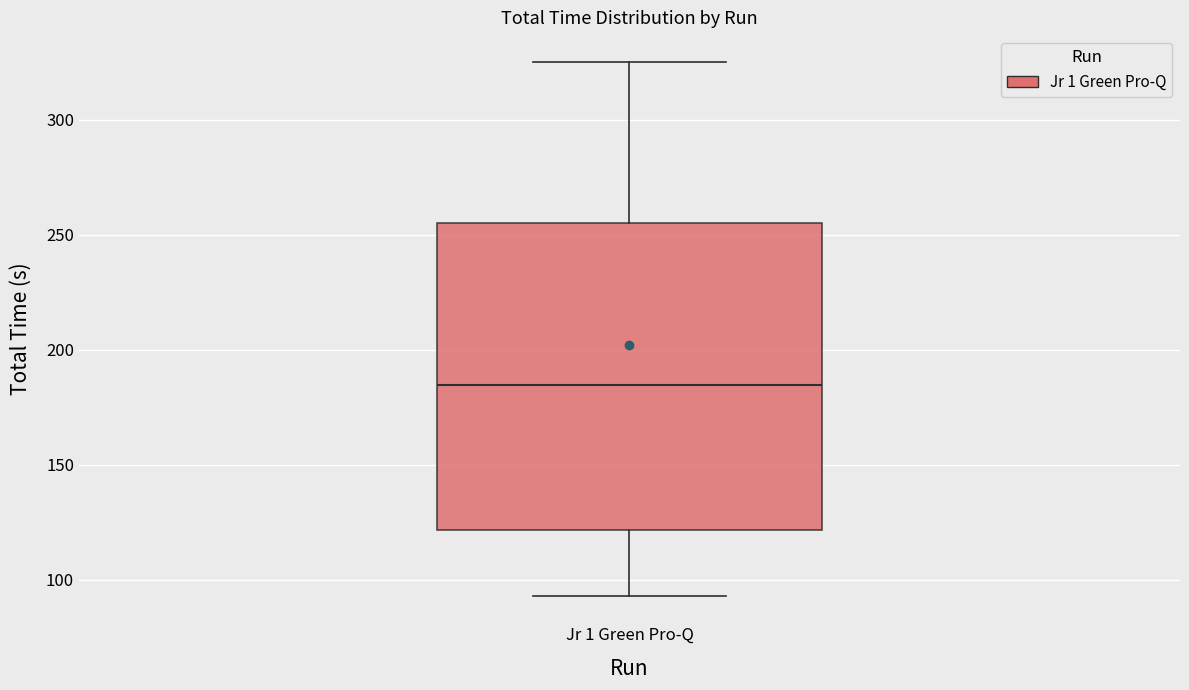

Where is the lower edge of the box for Jr 1 Green Pro-Q on the y-axis? The values are not printed on the chart, so give them approximately, as read against the axis.

120